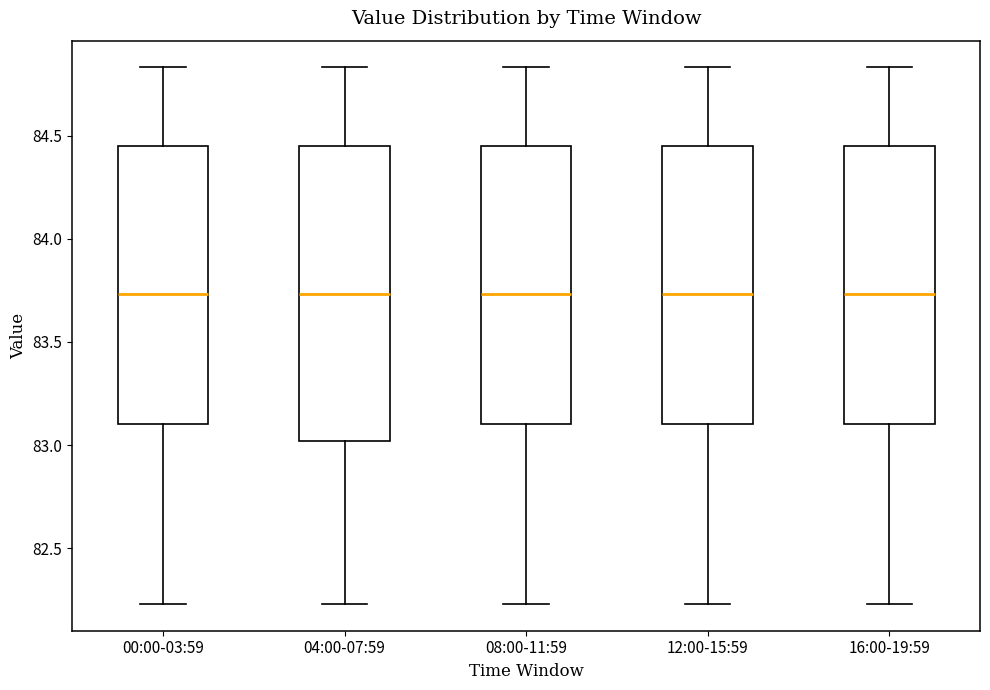

Comparing the boxes themselves (not the whiskers), which one is the tallest?

04:00-07:59